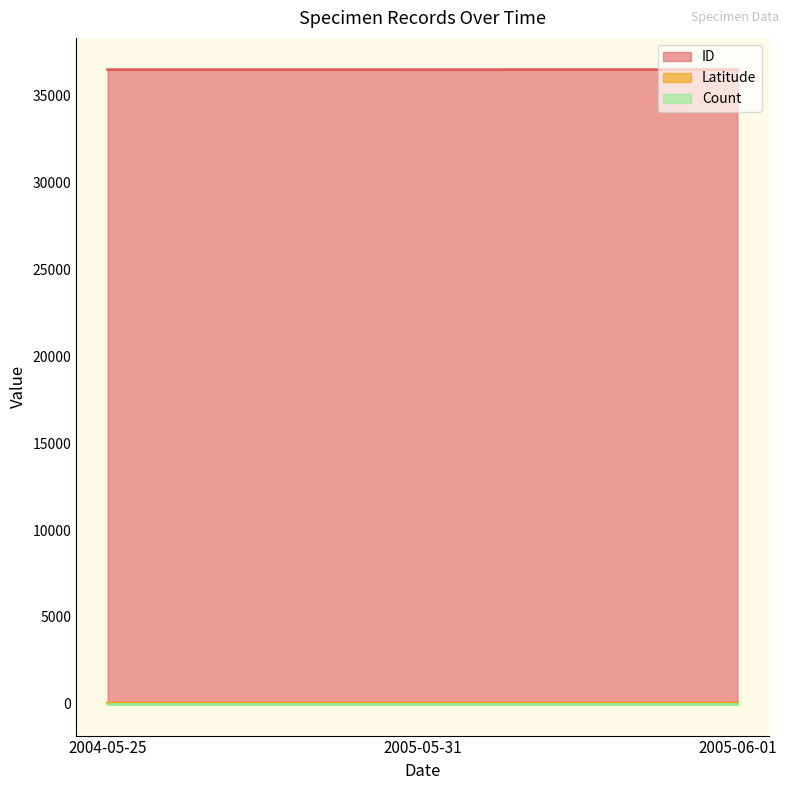

What is the value of the Latitude point at the 2nd from the left?

42.1